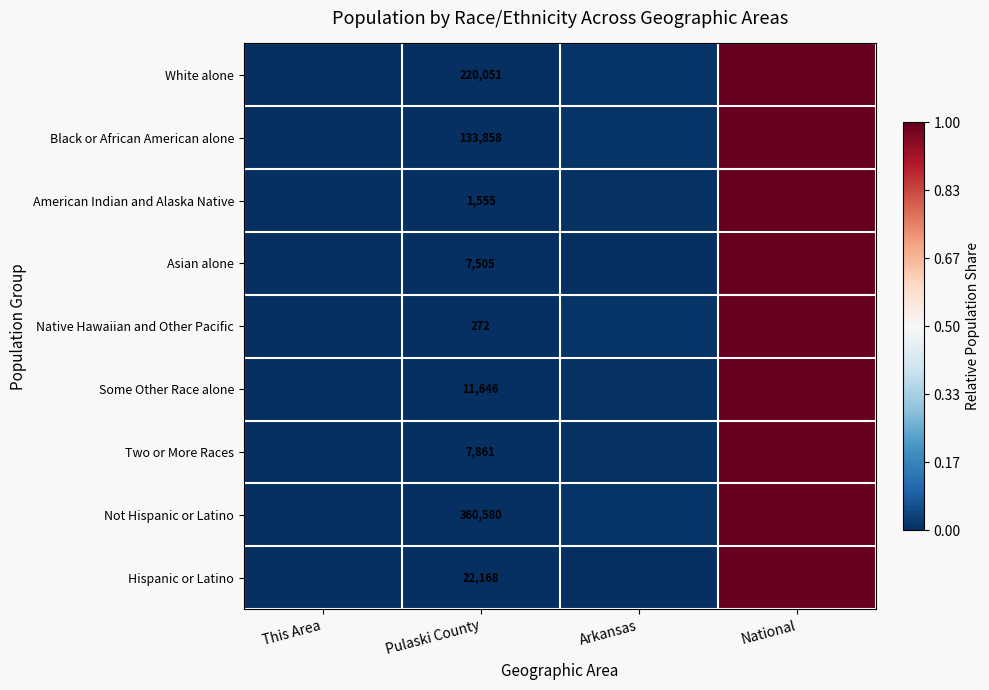

At Pulaski County, list the series in order from largest to smallest.

Not Hispanic or Latino, White alone, Black or African American alone, Hispanic or Latino, Some Other Race alone, Two or More Races, Asian alone, American Indian and Alaska Native, Native Hawaiian and Other Pacific